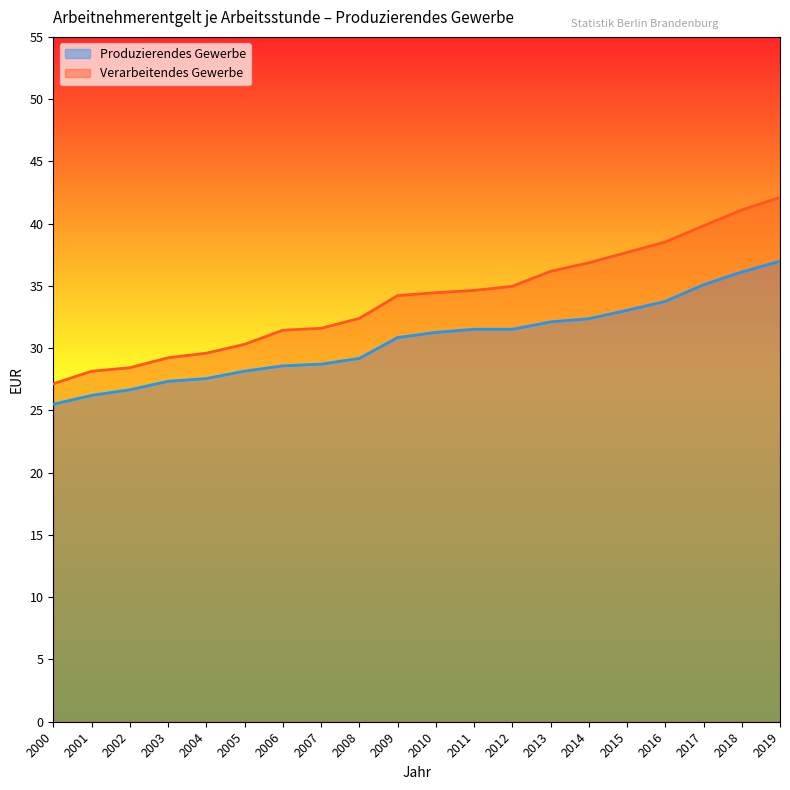

True or false: Verarbeitendes Gewerbe and Produzierendes Gewerbe cross at least once.

False